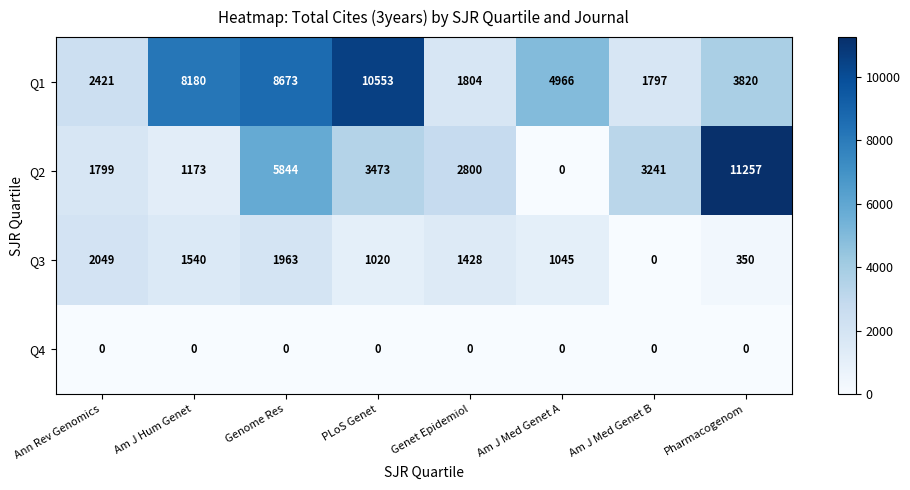

Rank the series by their average value, from lowest to highest.

Q4, Q3, Q2, Q1